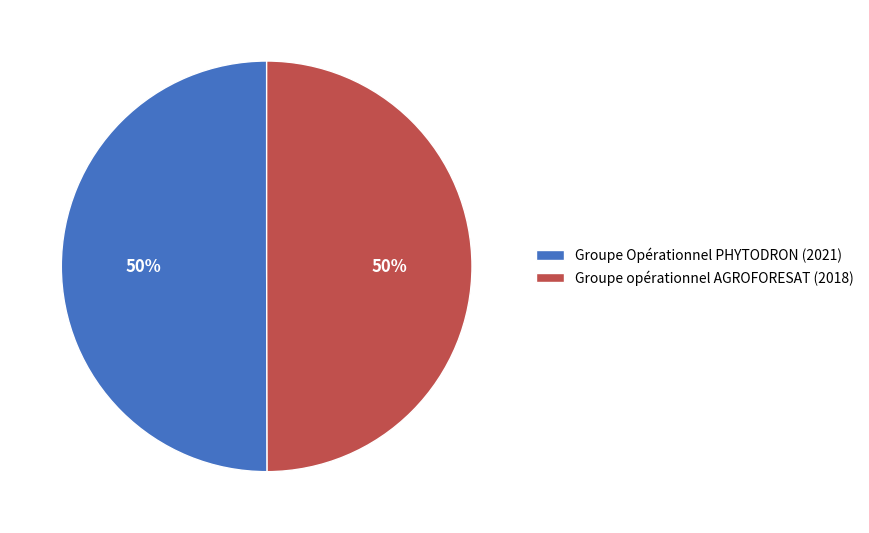

Count the number of slices in the pie.

2